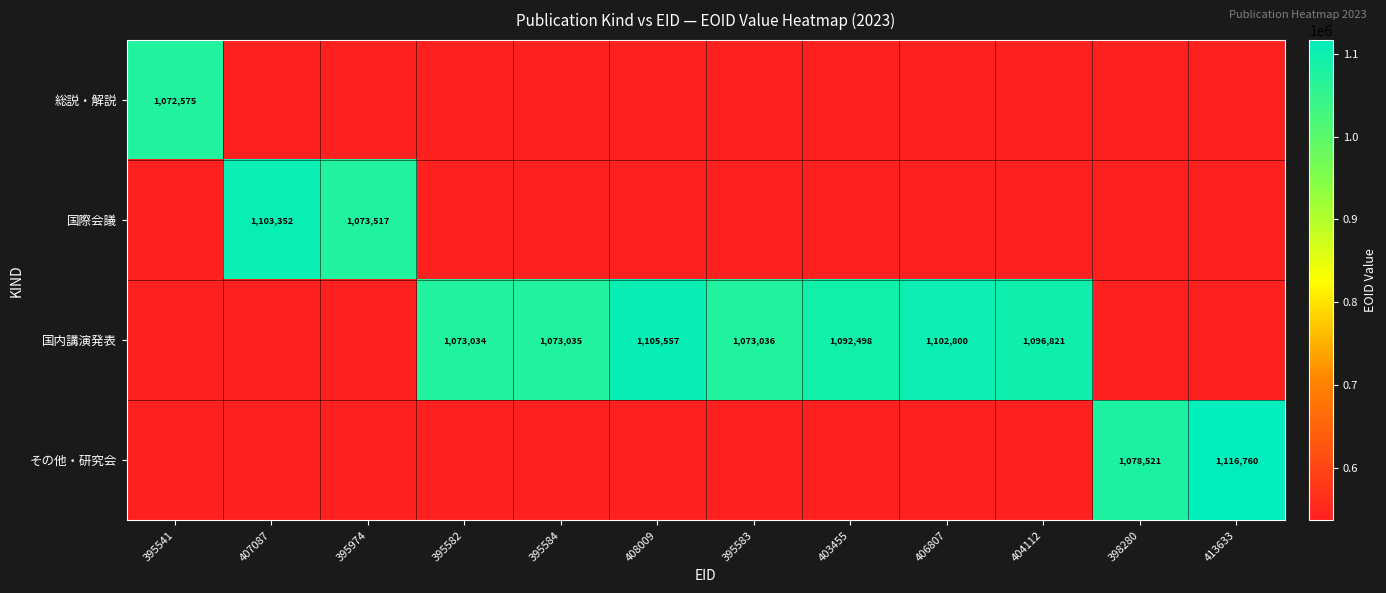

What value does the 総説・解説 series have at 404112?

536287.5